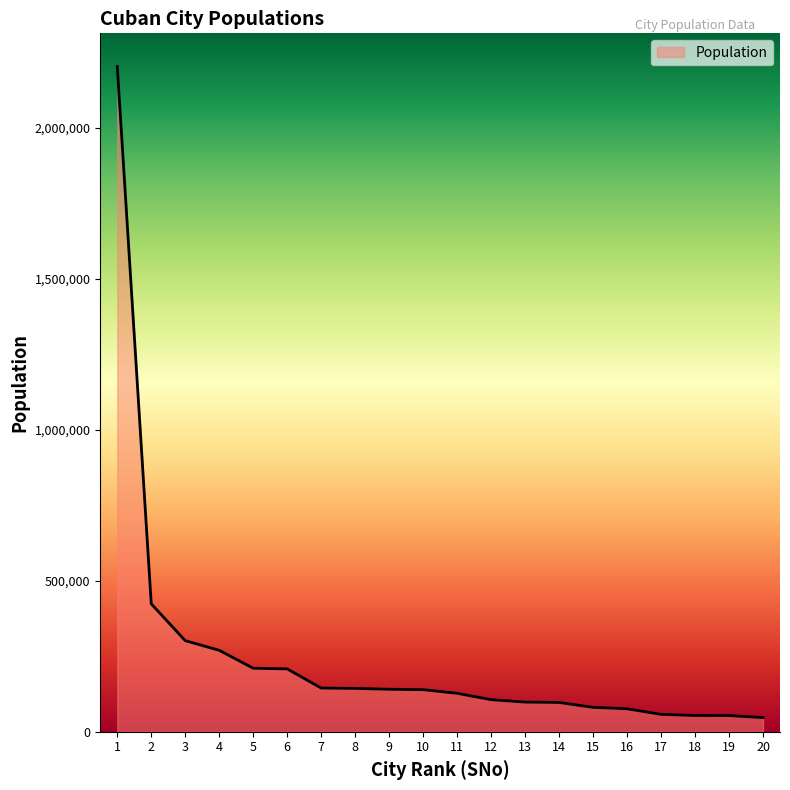

What is the smallest value displayed?

46923